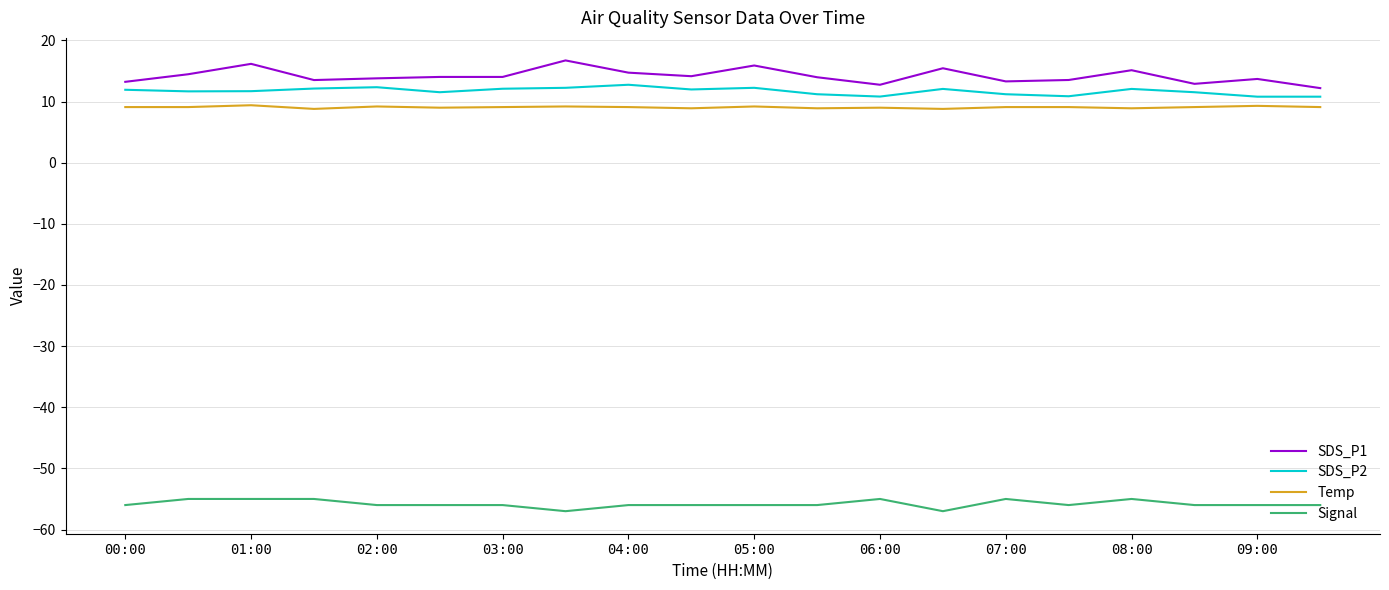

Which series has the widest spread of values?

SDS_P1